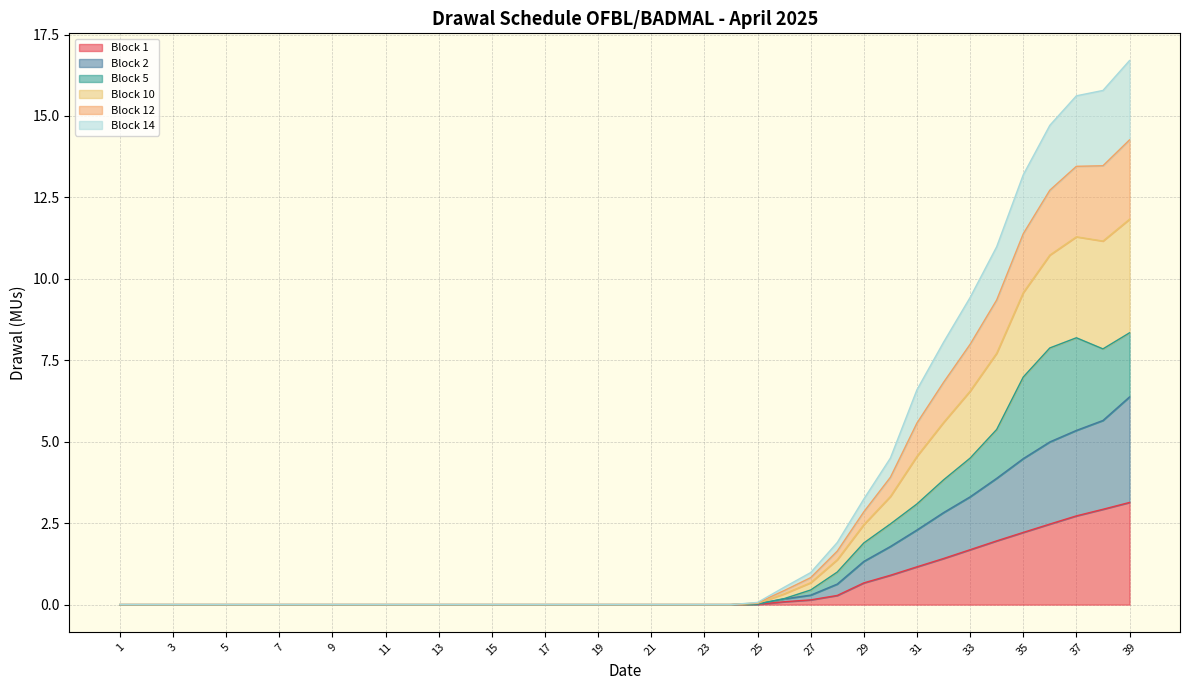

How many distinct data groups are displayed?

6